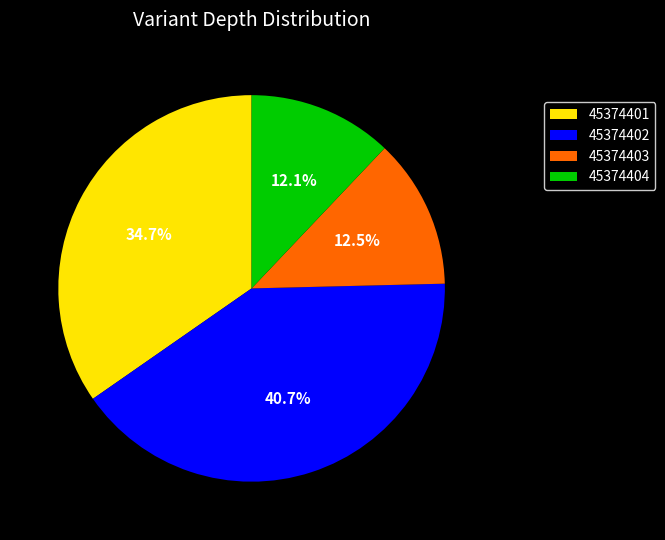

To the nearest percent, what percentage of the pie is 45374402?

41%